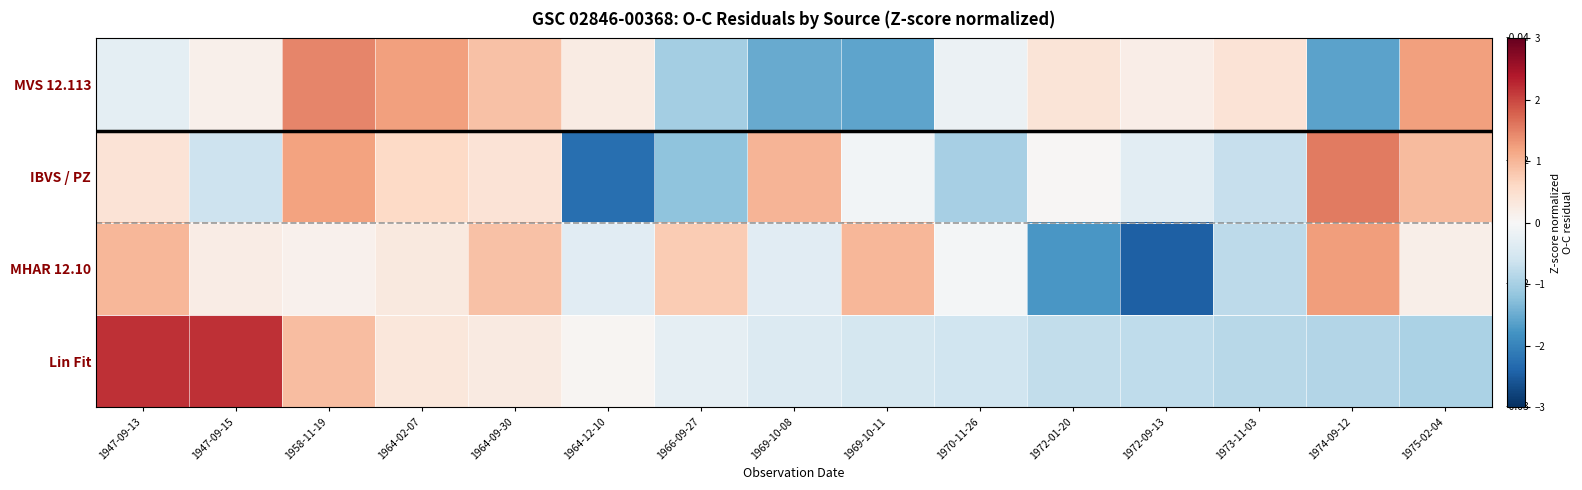

At how many categories does at least one series exceed 1?

7